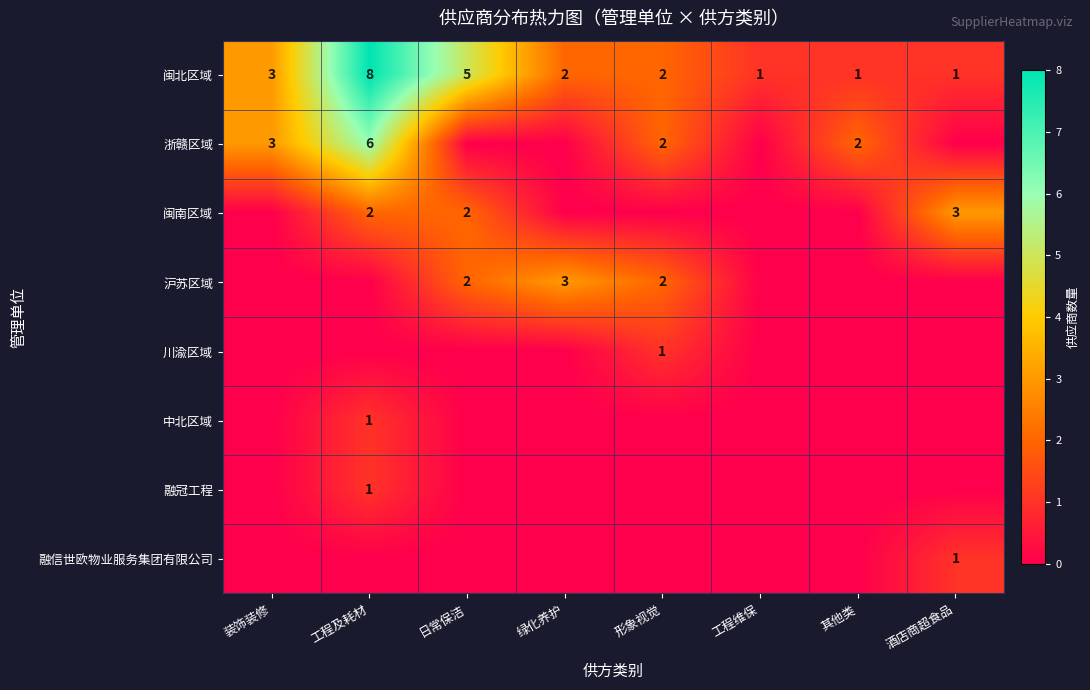

What is the spread (max minus min) of values at 其他类?

2